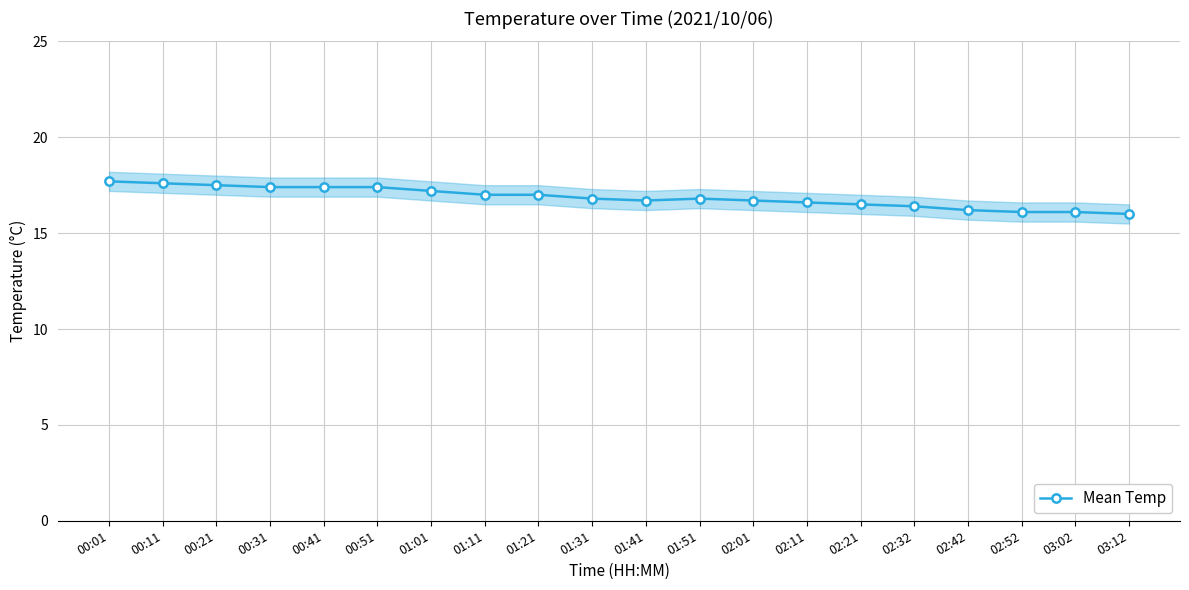

What is the approximate value at 01:01?

17.2